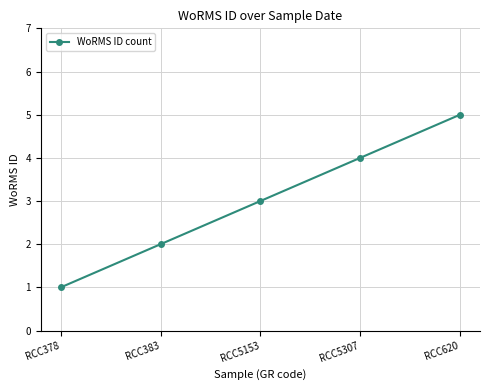

What is the greatest value displayed?

5